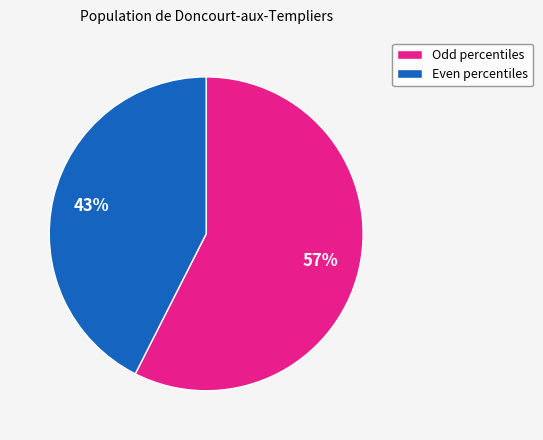

Rank the categories by value from lowest to highest.

Even percentiles, Odd percentiles